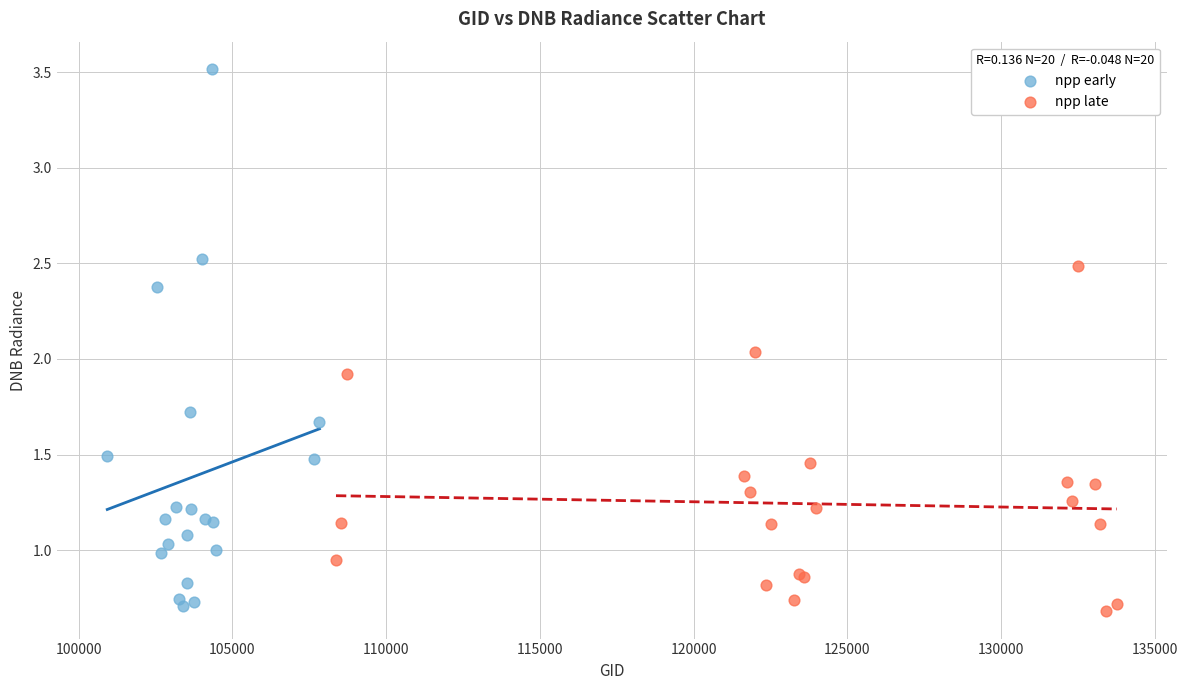

Which series has the largest Y range (max minus min)?

npp early